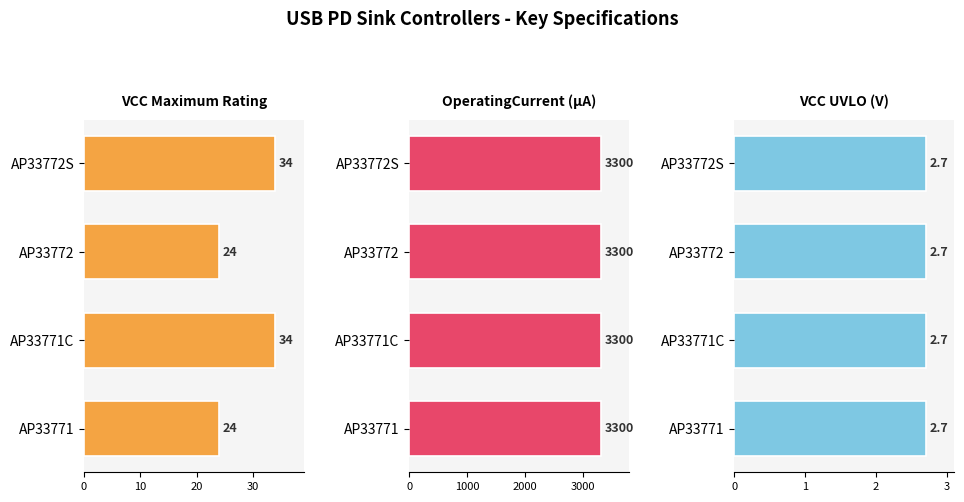

At how many categories does at least one series exceed 27?

2